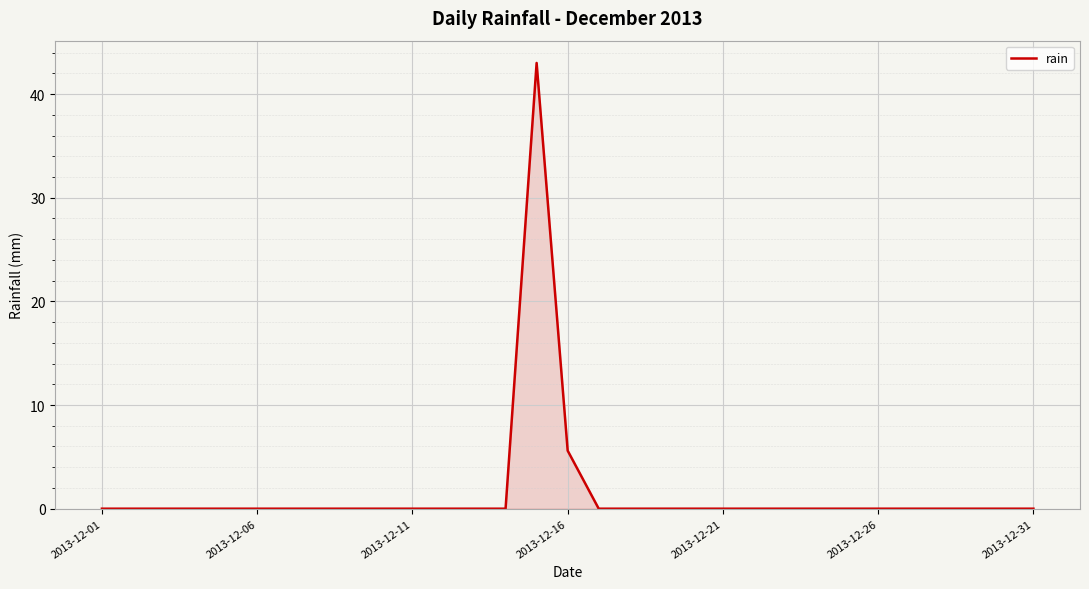

What is the difference between the second highest and minimum values?

5.6